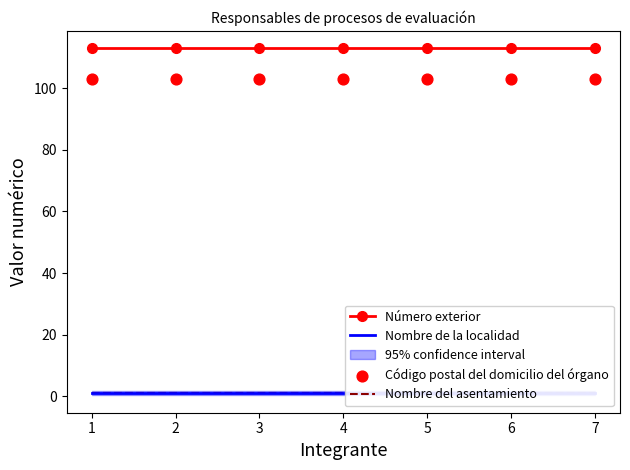

Which series contains the highest Y value?

Número exterior